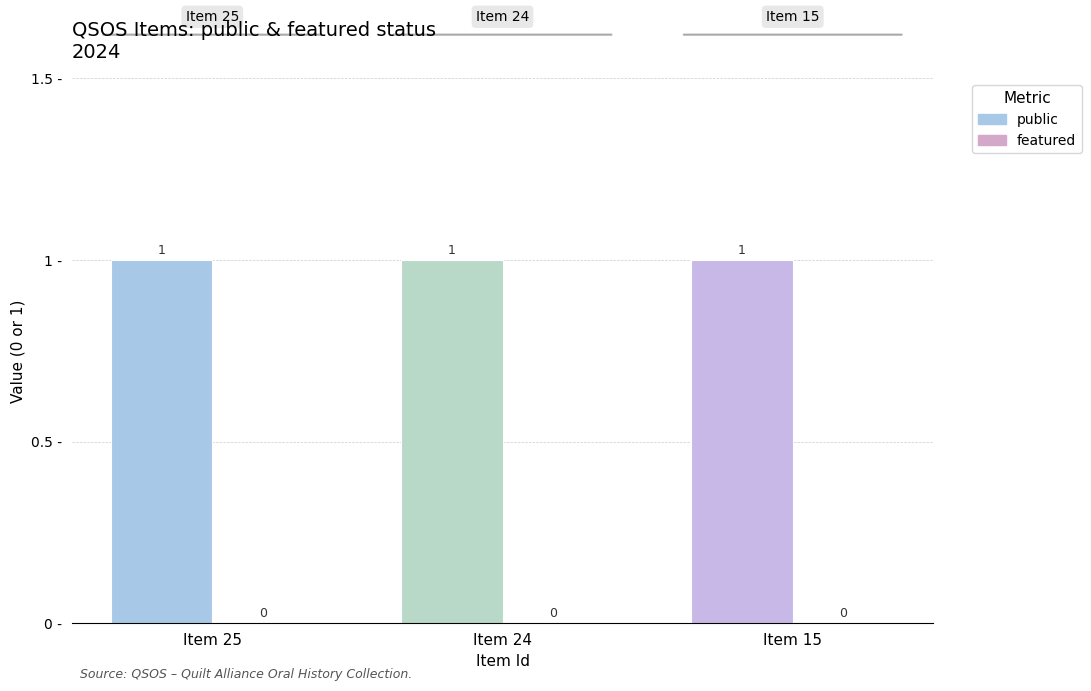

At which category does the chart reach its minimum across all series?

25